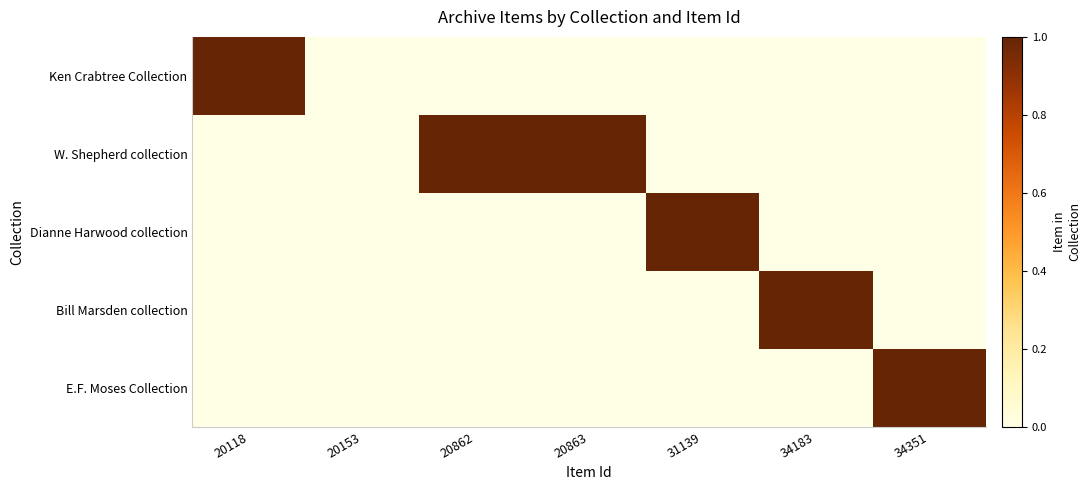

Count the number of categories in the chart.

7